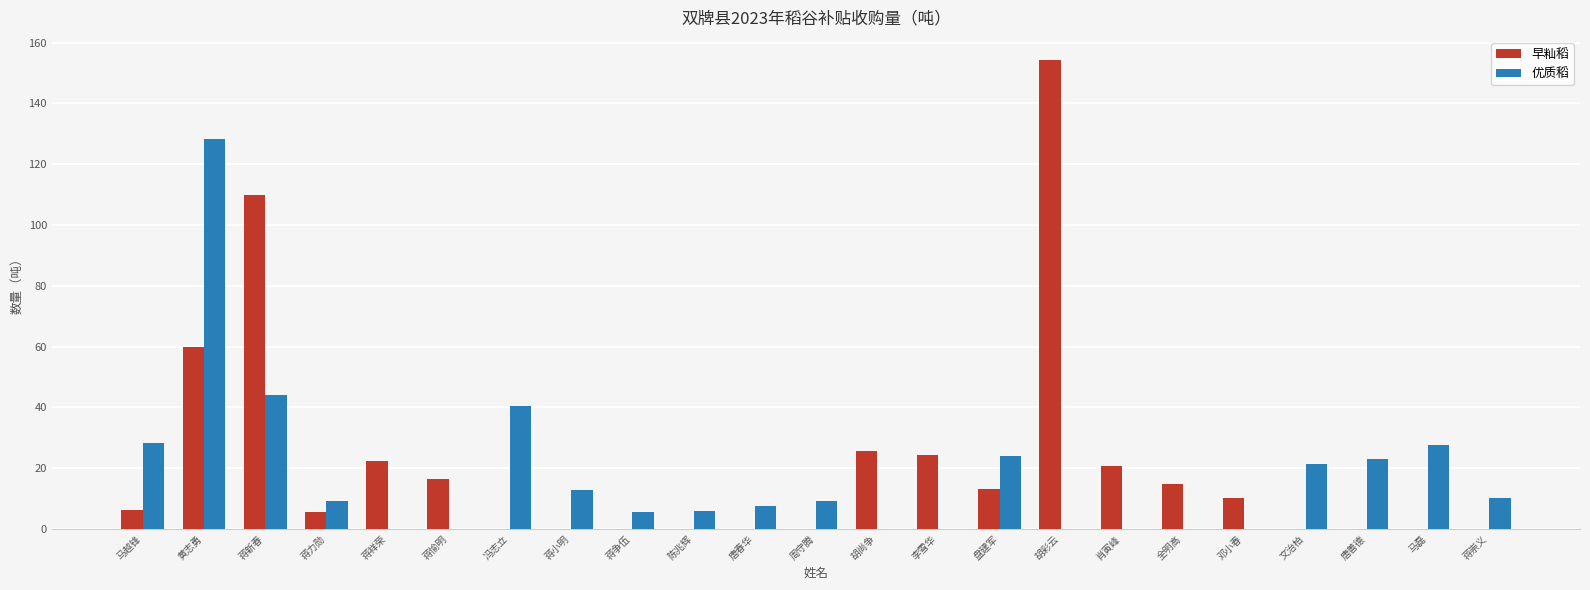

At which category is the sum across all series the highest?

黄志勇